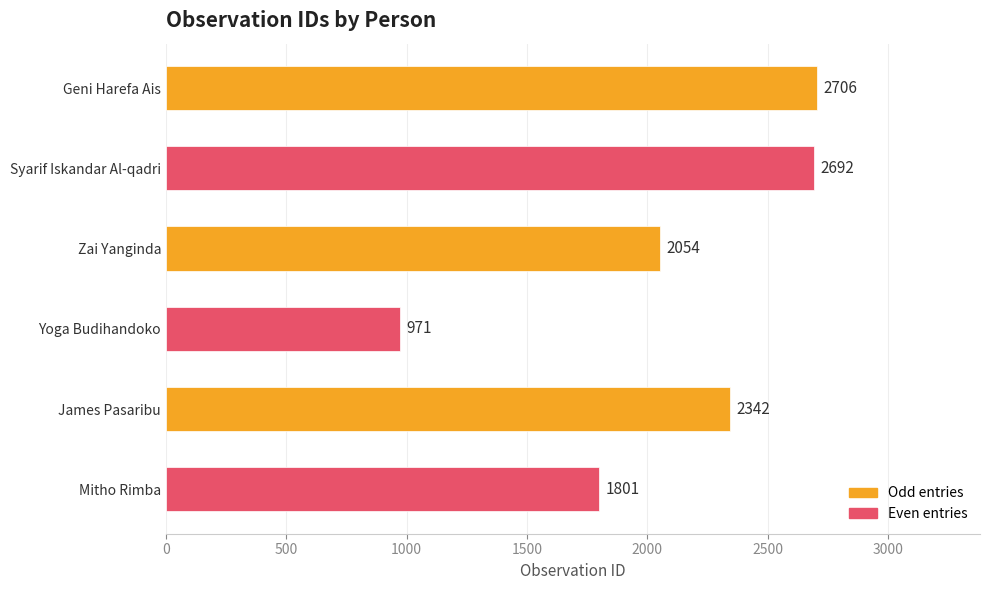

Rank the categories by value from highest to lowest.

Geni Harefa Ais, Syarif Iskandar Al-qadri, James Pasaribu, Zai Yanginda, Mitho Rimba, Yoga Budihandoko